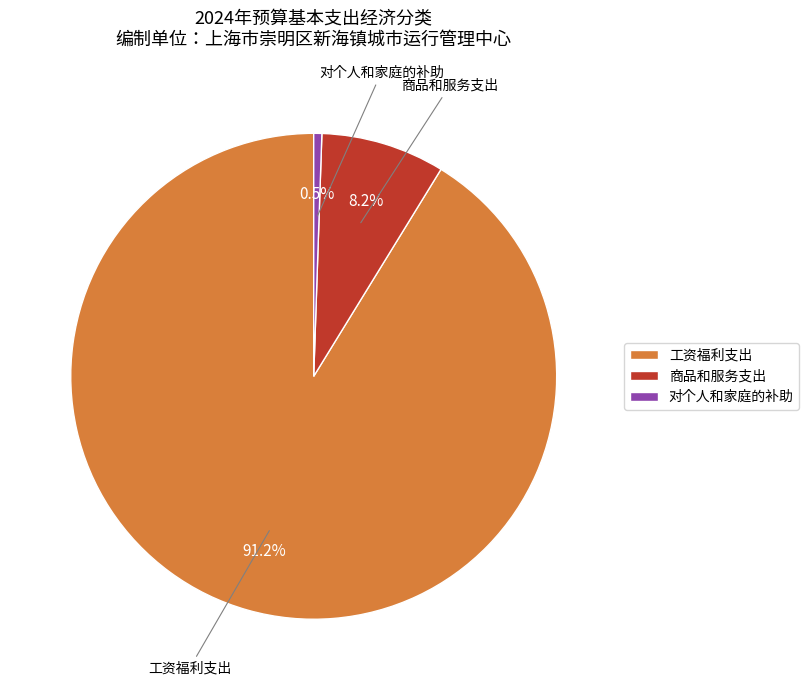

Which category has the biggest portion of the pie?

工资福利支出